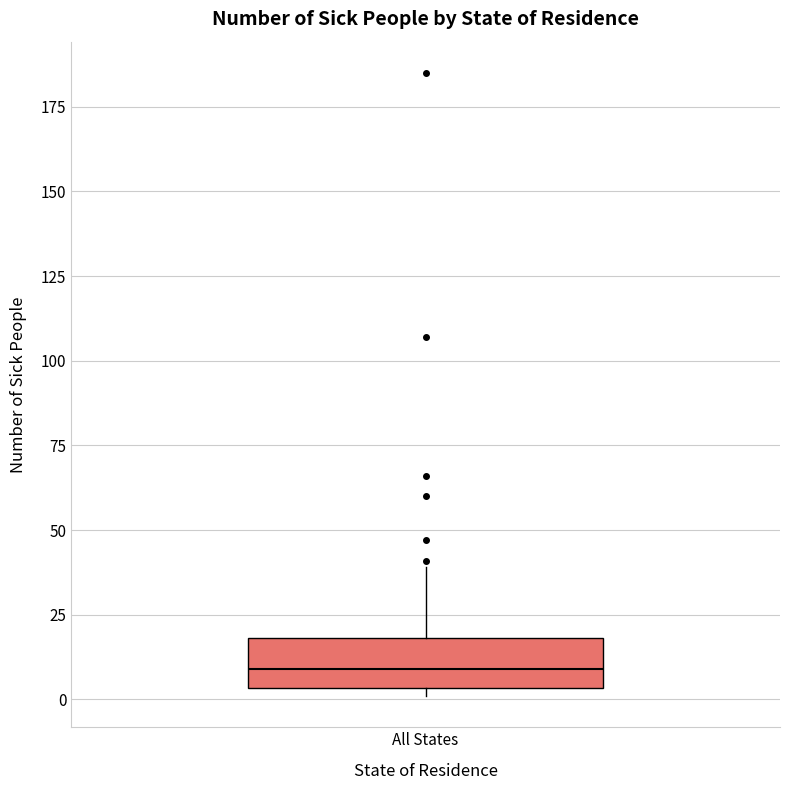

Transcribe this box plot: give where the median line is, the range the box spans, and where the two whiskers end, as read against the y-axis. The values are not printed on the chart, so give them approximately, as read against the axis.

median 10, box 5 to 20, whiskers 0 to 40